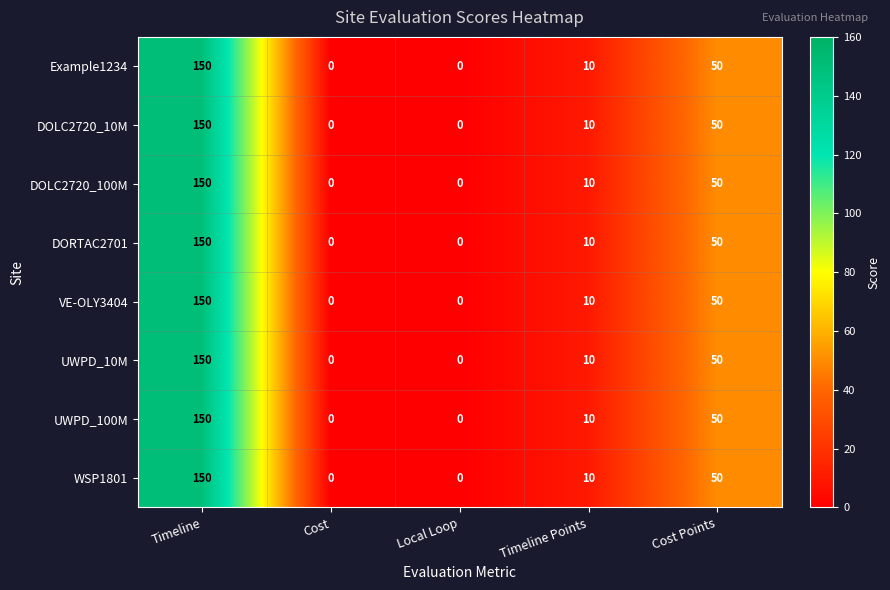

True or false: DOLC2720_100M has a value of 96 at Timeline.

False